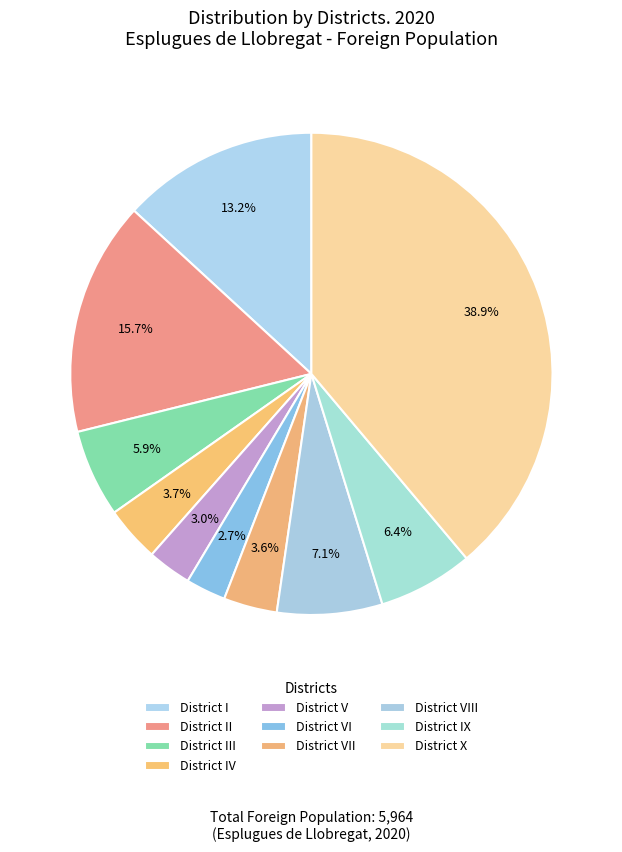

What percentage do District IX and District V together represent?

9.3%